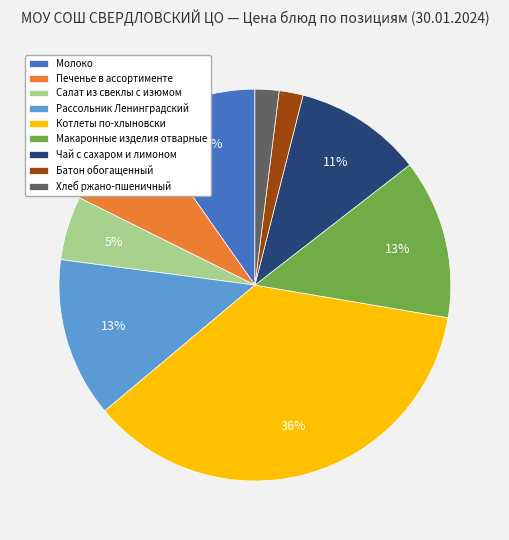

Do Молоко and Печенье в ассортименте together represent more than half of the pie?

No